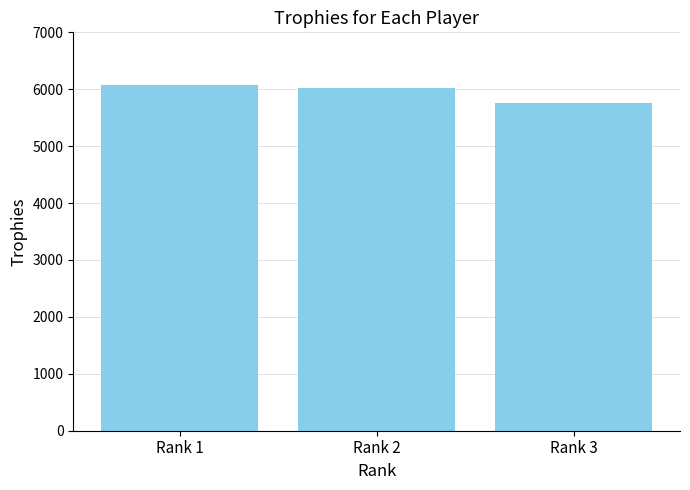

Read the value at Rank 1, to the nearest 10.

6070